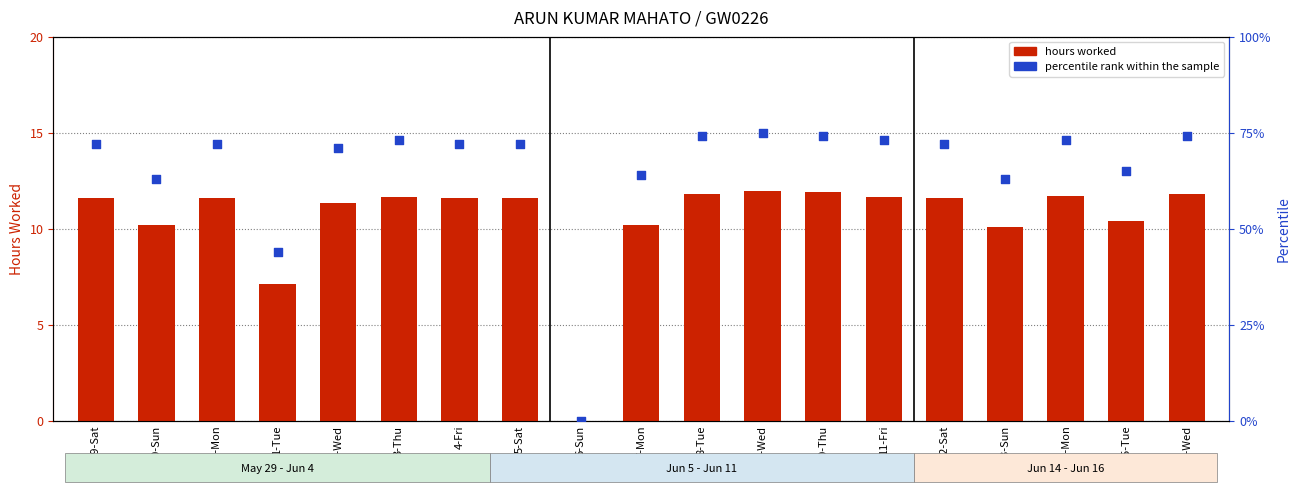

Which series has the widest spread of Y values?

percentile rank within the sample